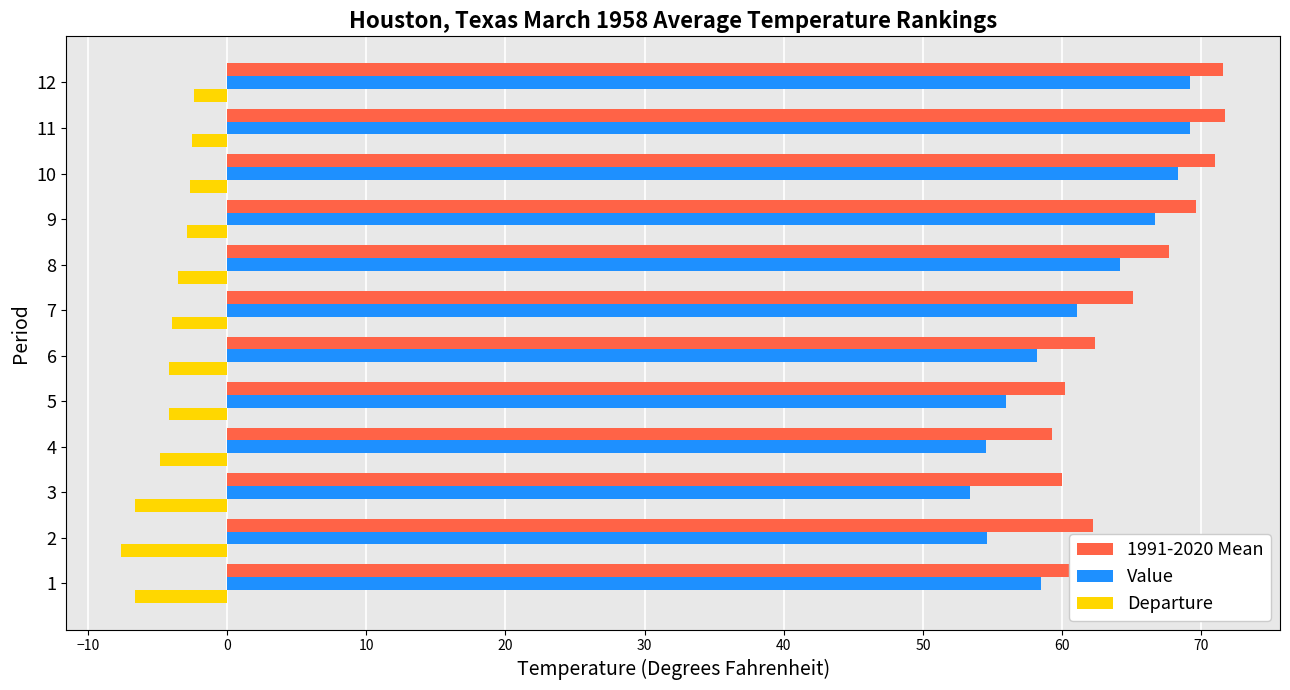

Is it true that Departure equals -4.0 at 7?

True